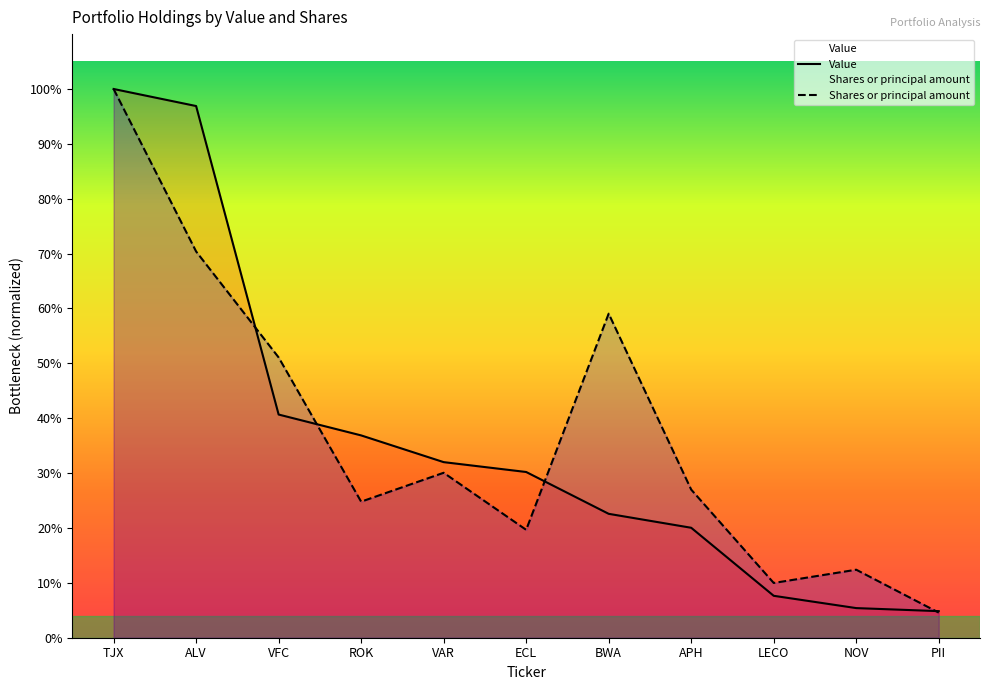

How many categories are shown in the chart?

11